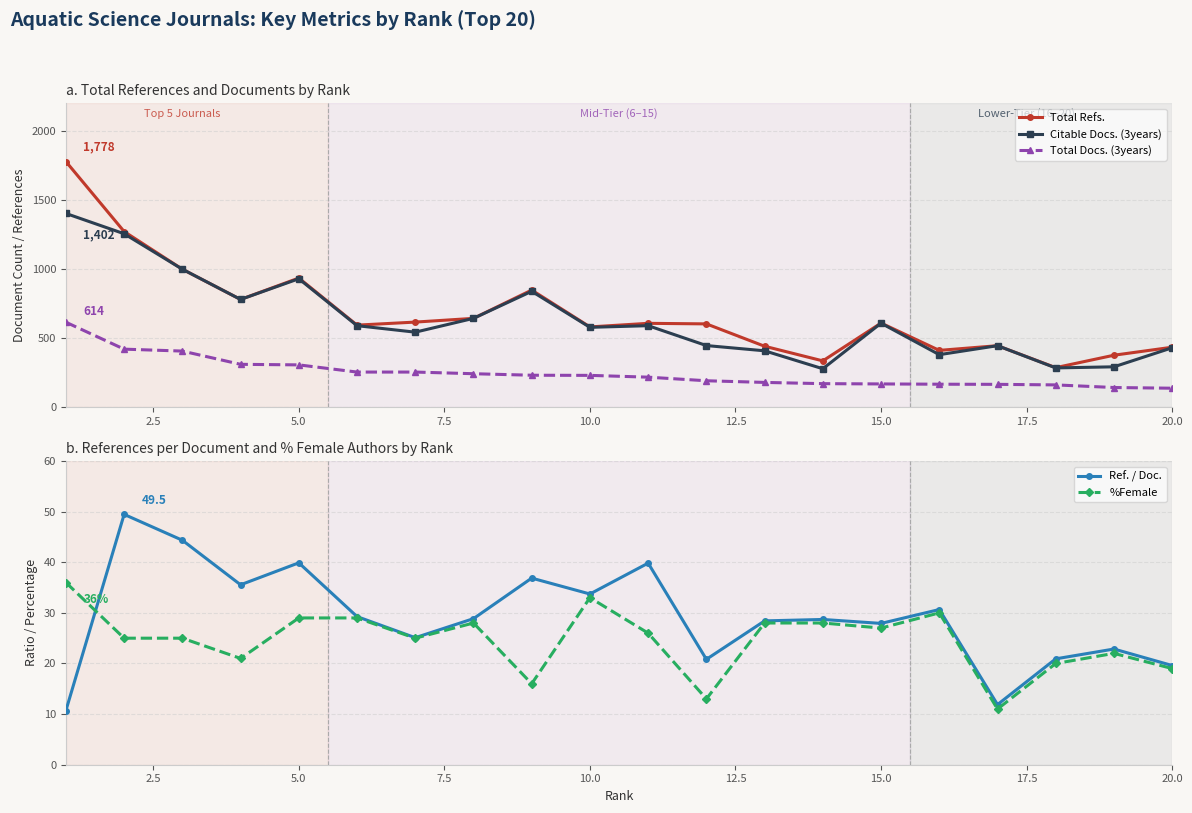

True or false: Citable Docs. (3years) and Total Docs. (3years) cross at least once.

False